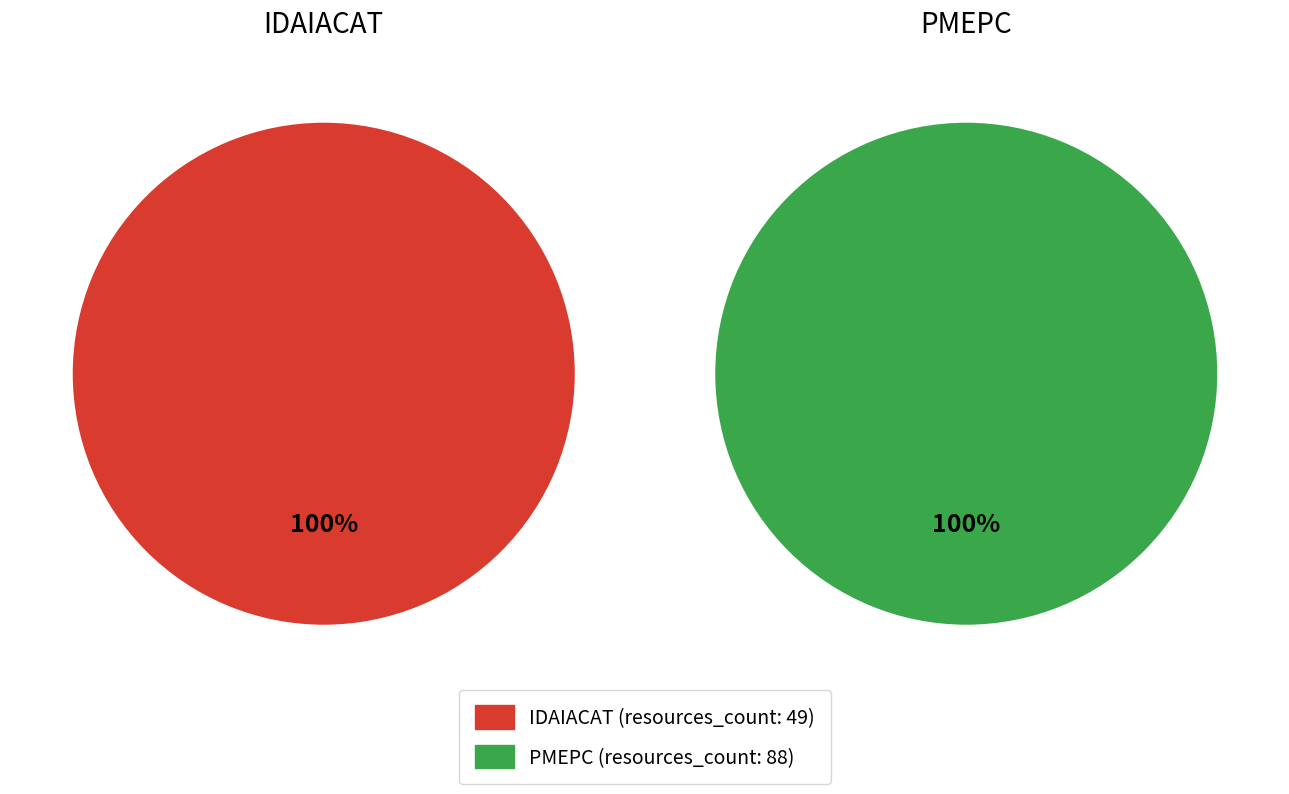

Is PMEPC the majority of the pie?

Yes